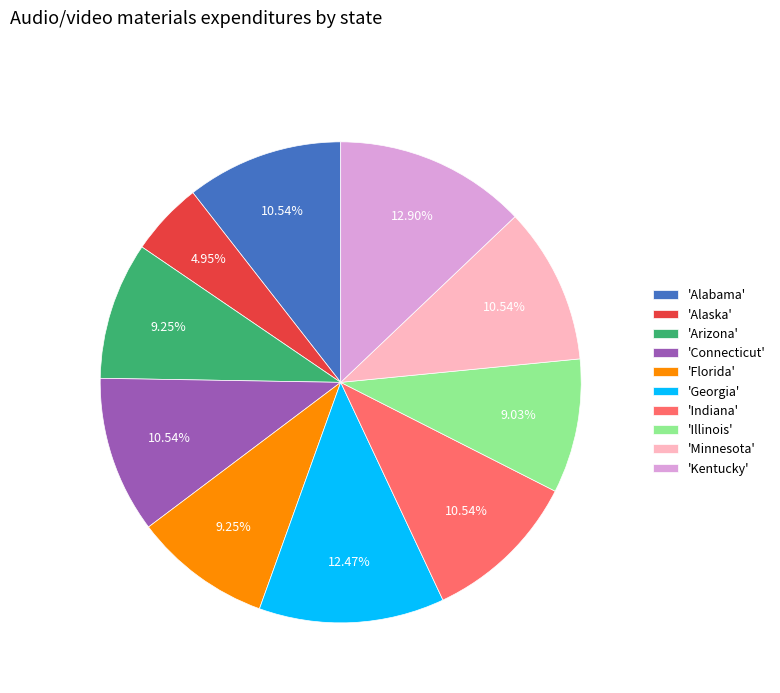

What is the smallest slice in the pie chart?

'Alaska'